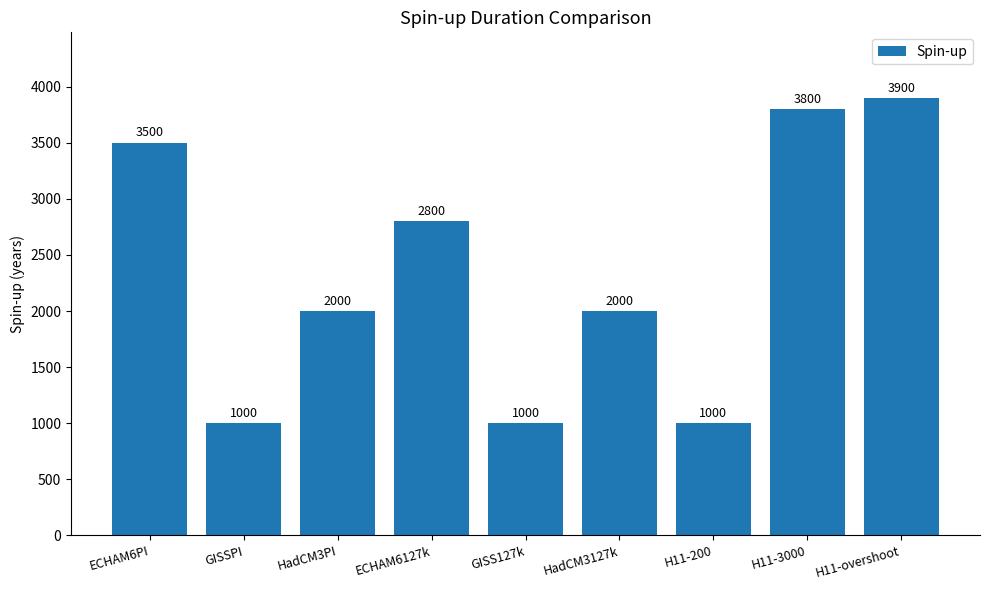

What is the label of the 9th bar from the left?

H11-overshoot